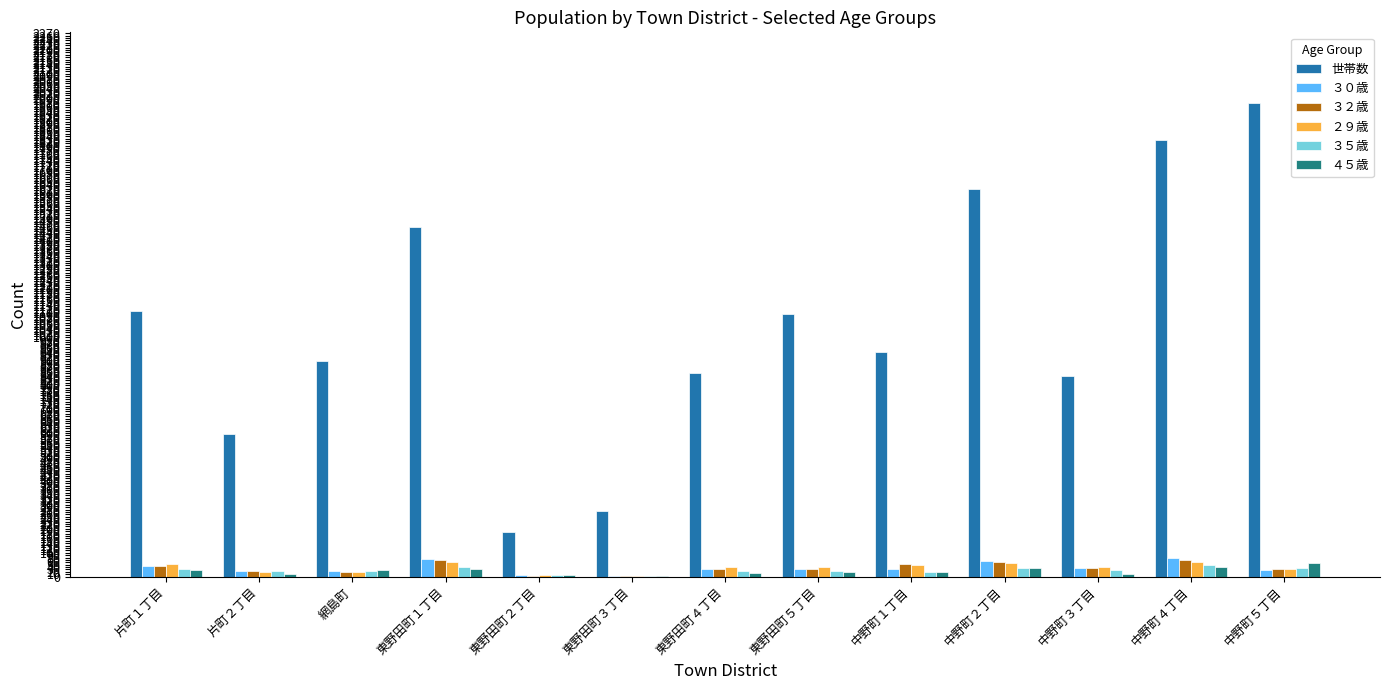

What is the highest value of the ４５歳 series?

57